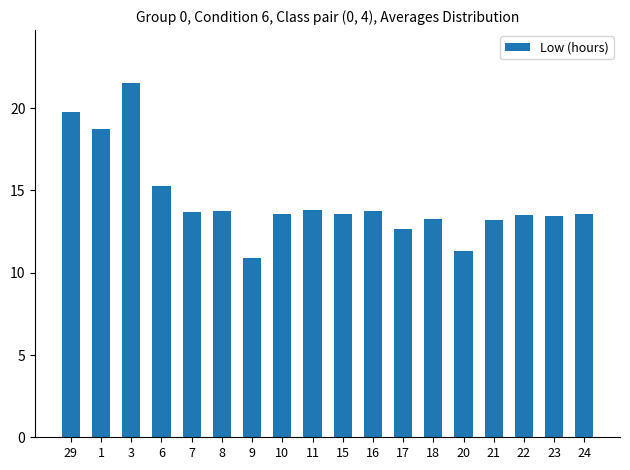

Is it true that the value at 11 is 13.8?

True